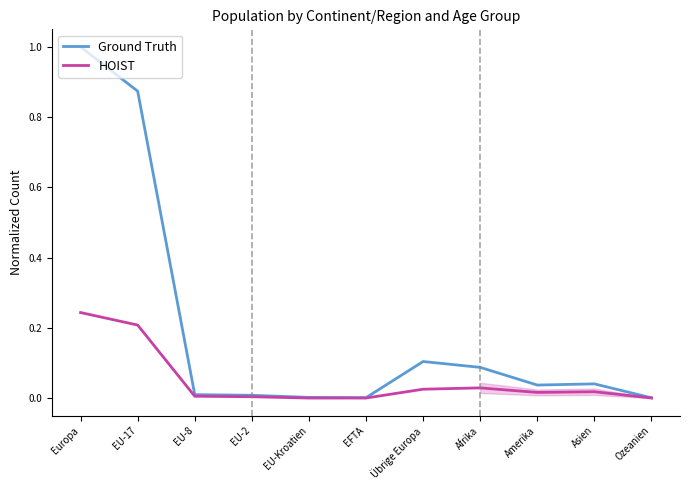

Which series has the largest range (max minus min)?

Ground Truth